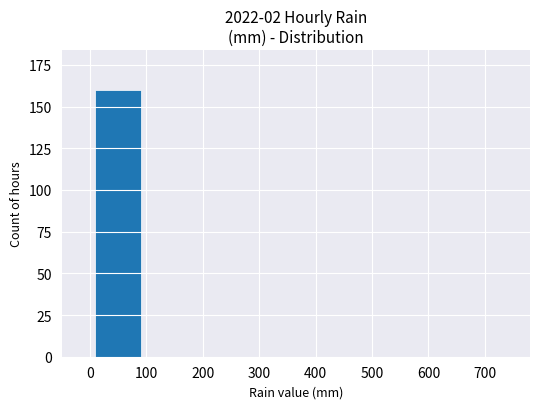

What is the sum of all values?

160